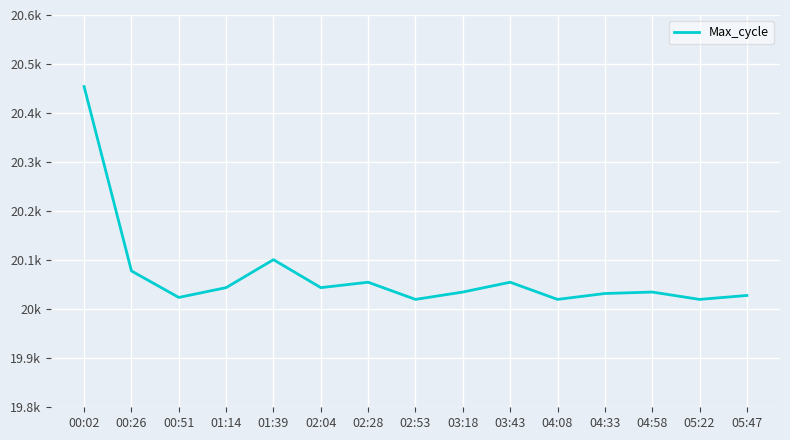

Is this an area chart (filled region under the line)?

No